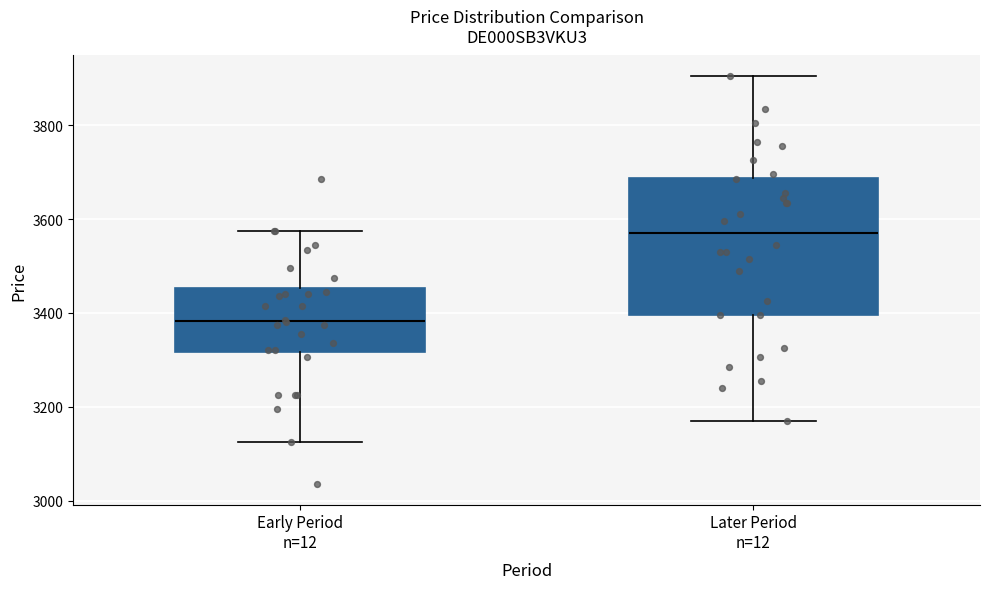

Where does the upper whisker of the box for Later Period n=12 end on the y-axis? The values are not printed on the chart, so give them approximately, as read against the axis.

3900